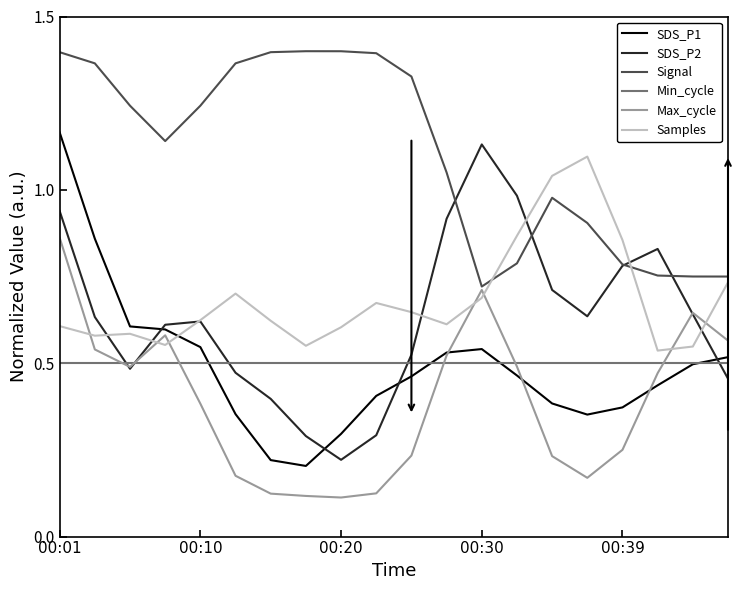

After their last crossing, which series has the higher values: Samples or SDS_P1?

Samples